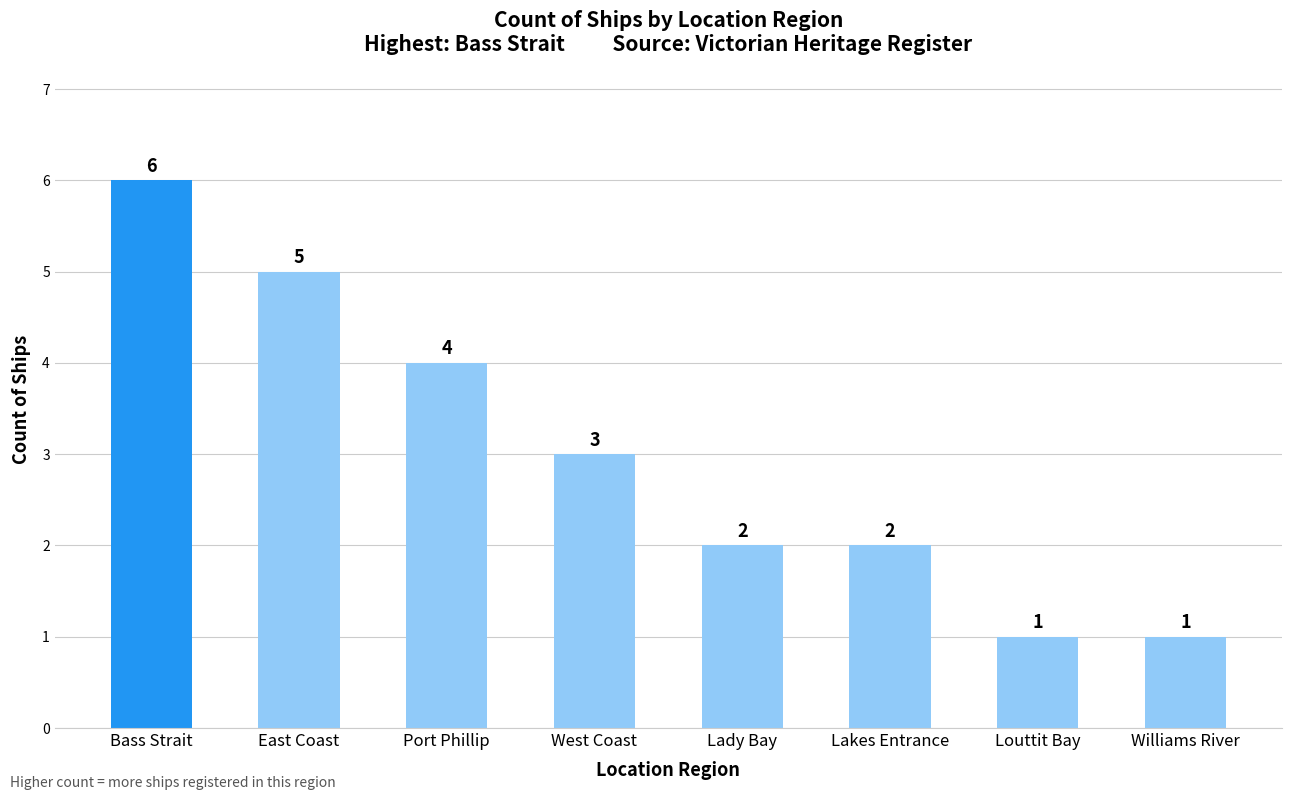

How many data points are less than 3?

4